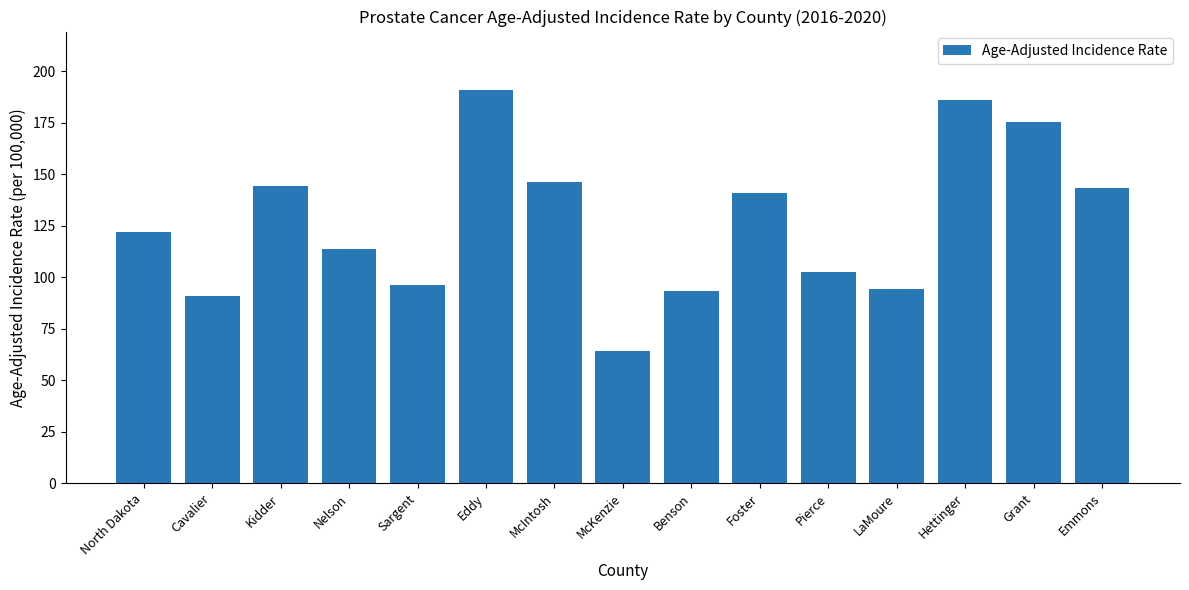

What is the label of the 7th bar from the left?

McIntosh